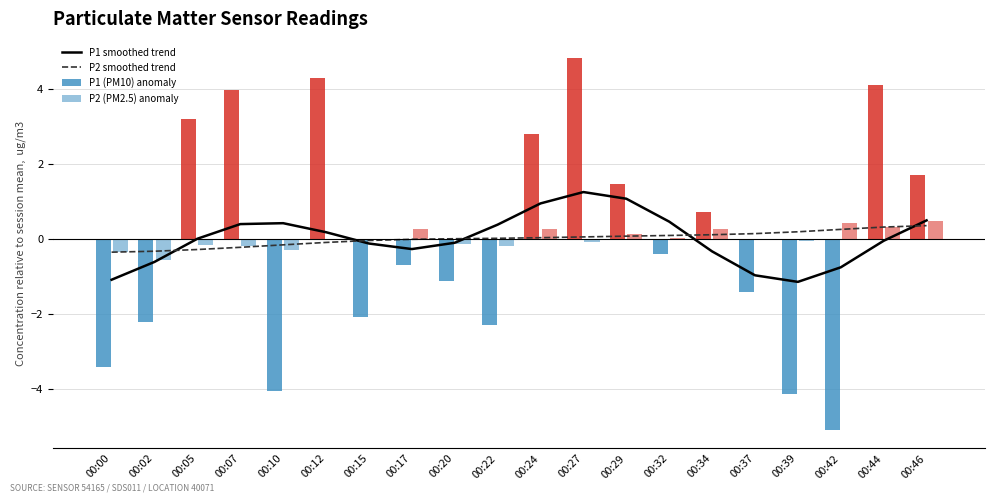

True or false: P1 (PM10) anomaly has a value of -0.2 at 00:32.

False